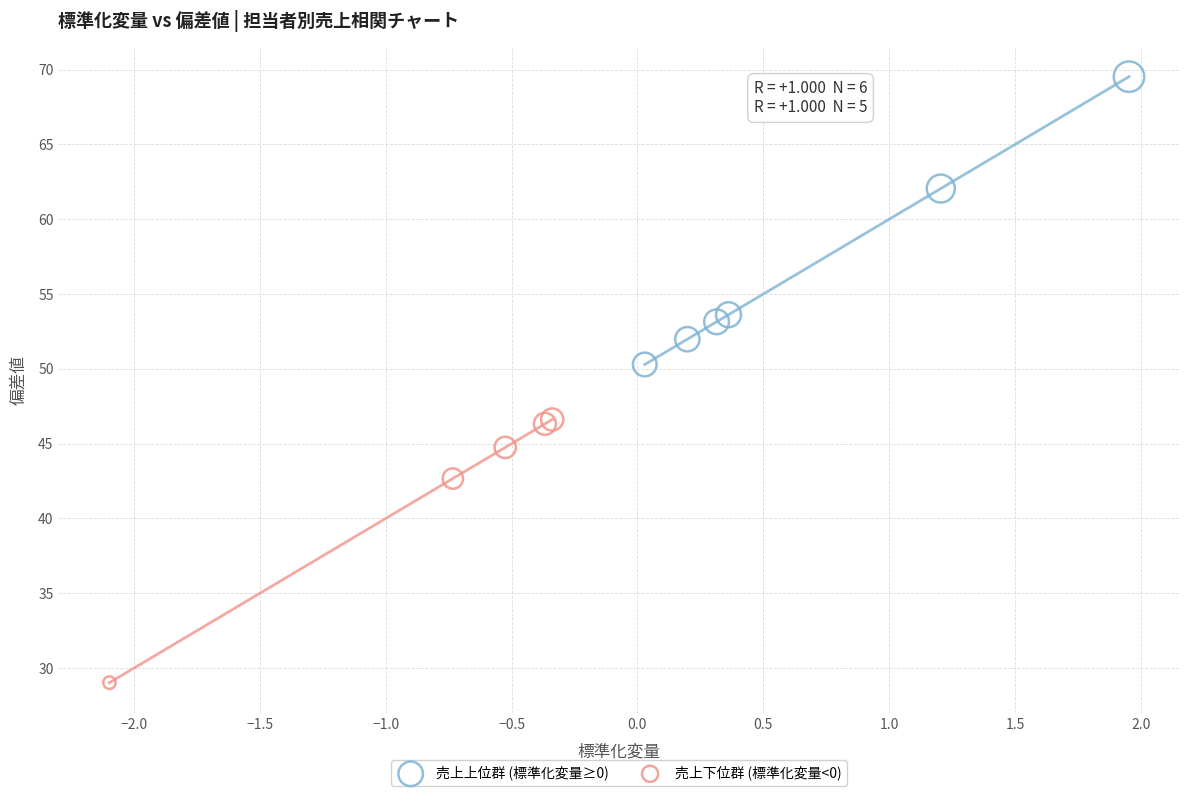

Which series reaches the maximum Y coordinate?

売上上位群 (標準化変量≥0)